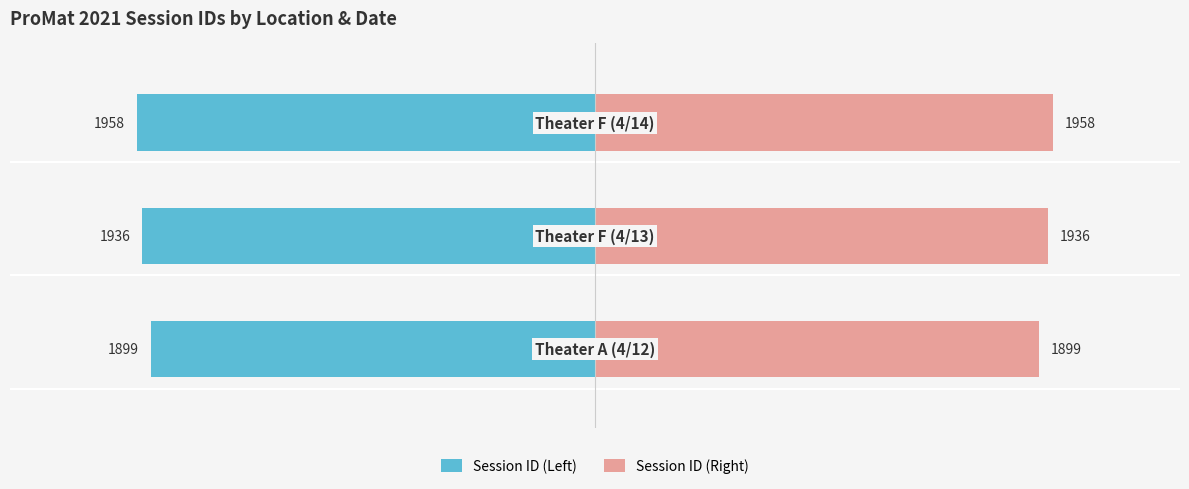

How many bars are there in each group?

2